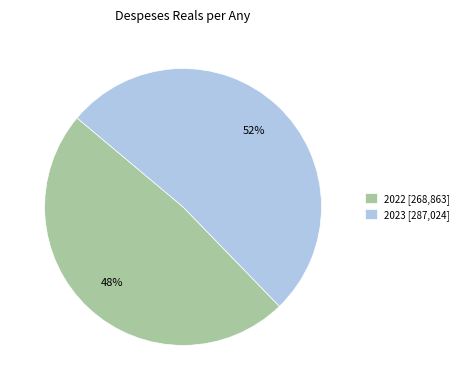

Rank the categories by value from highest to lowest.

2023, 2022